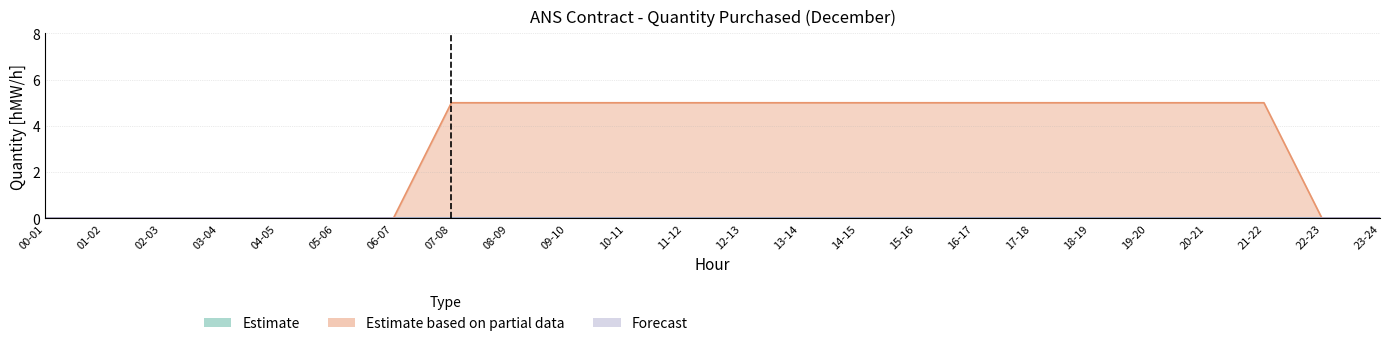

What position from the left is 09-10?

10